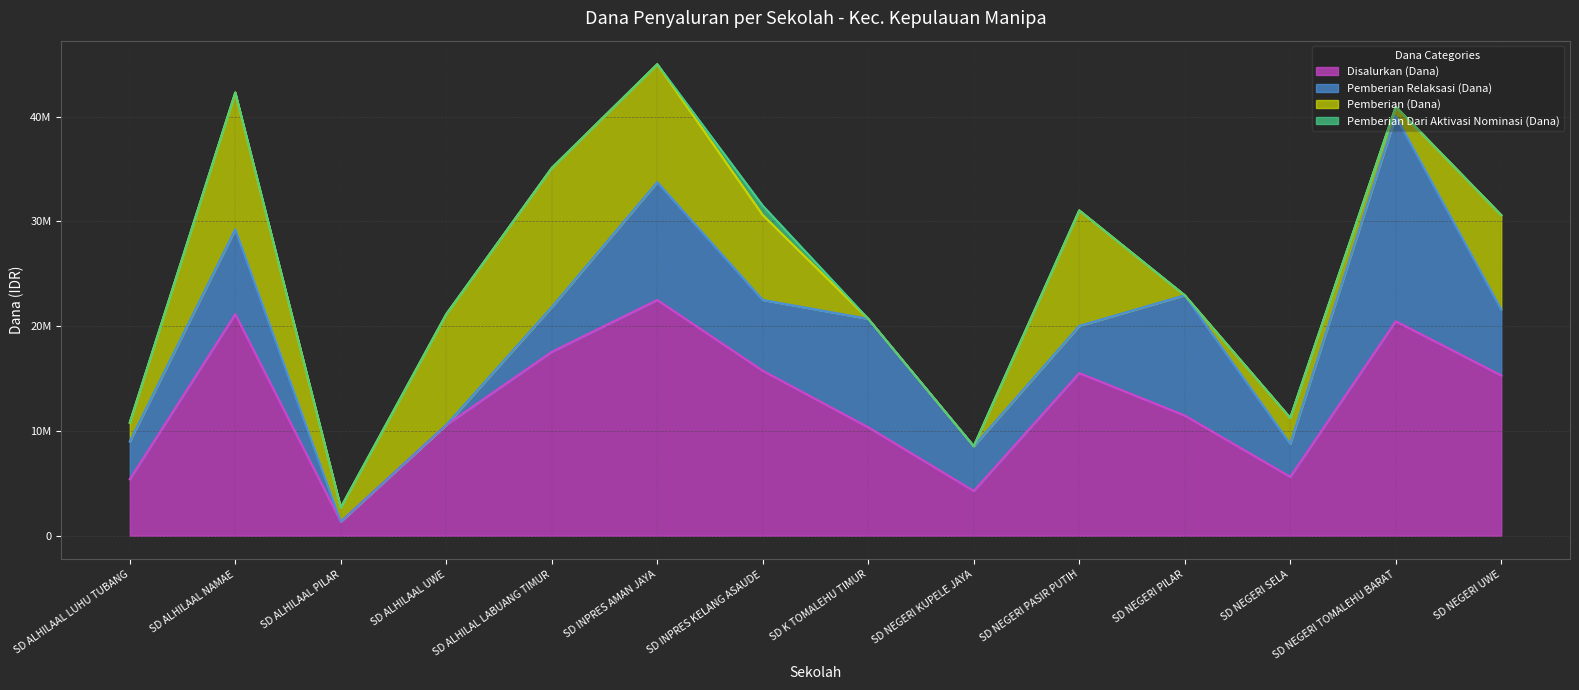

True or false: Pemberian Dari Aktivasi Nominasi (Dana) and Disalurkan (Dana) cross at least once.

False